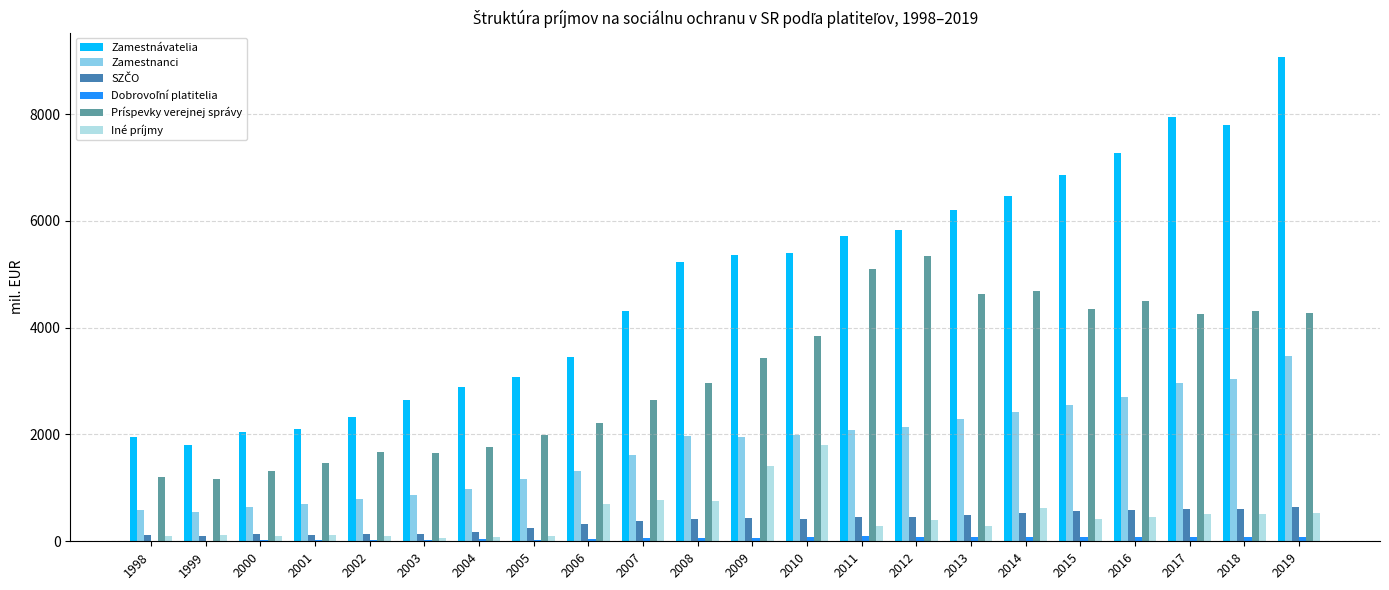

Between 2005 and 2016, which series saw the biggest shift?

Zamestnávatelia